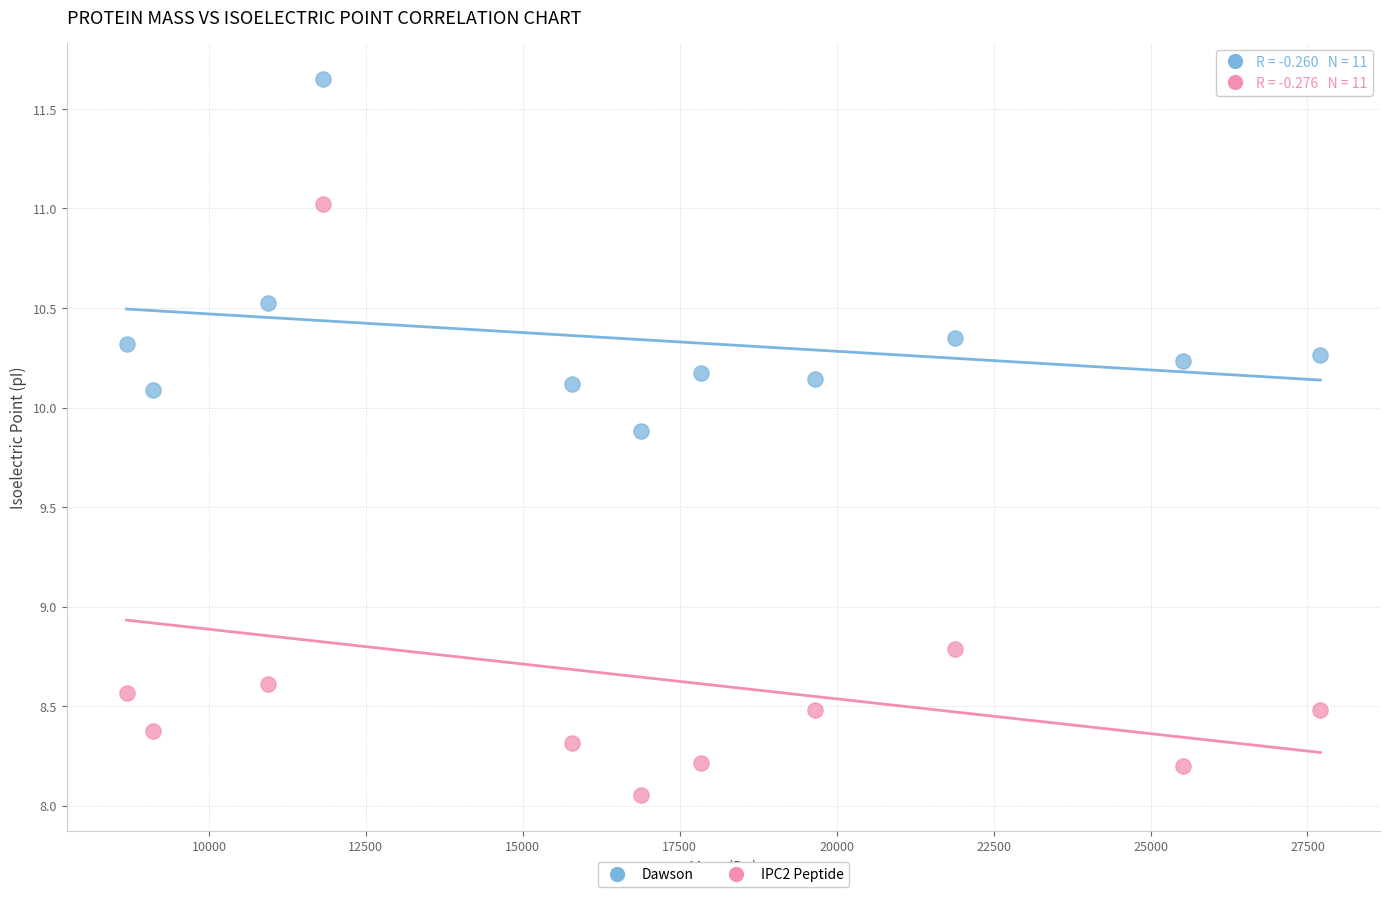

Across all data points, what is the range of Y values (max minus min)?

3.6